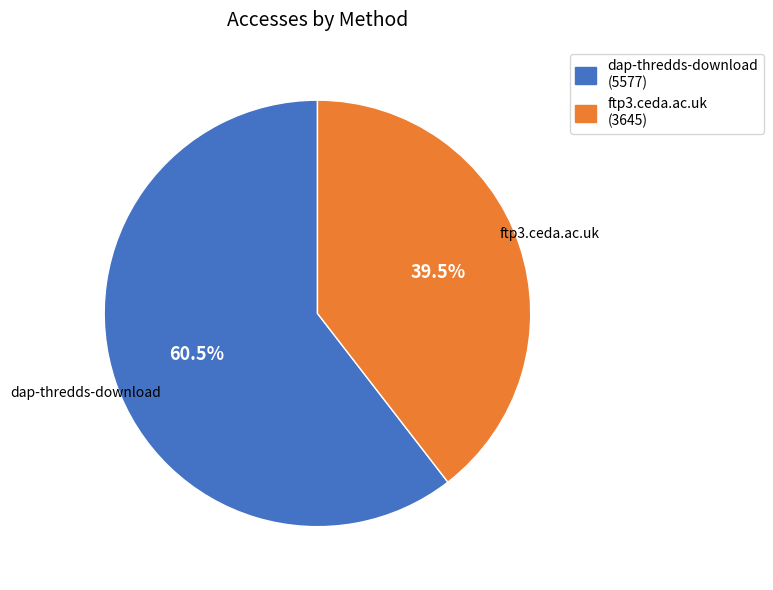

To the nearest percent, what is the difference between the largest and smallest slice percentages?

21%